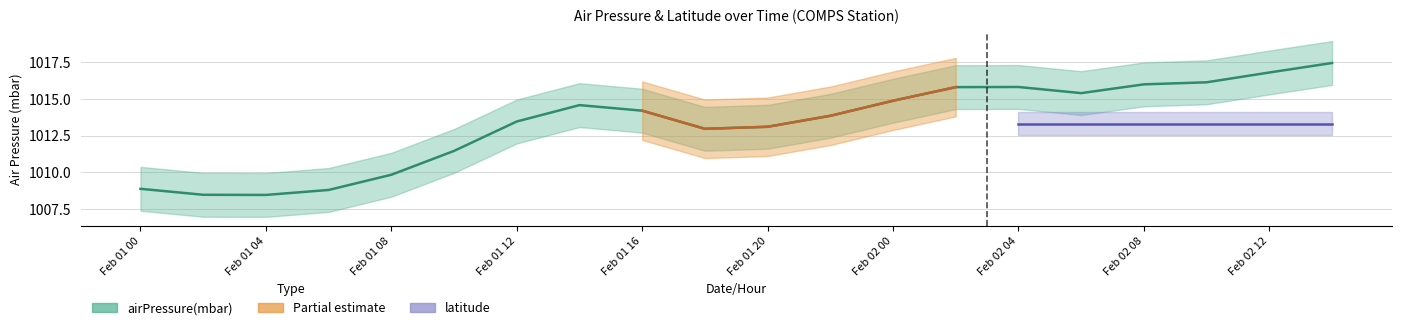

What is the sum of the values at 16 and 9?

2029.0